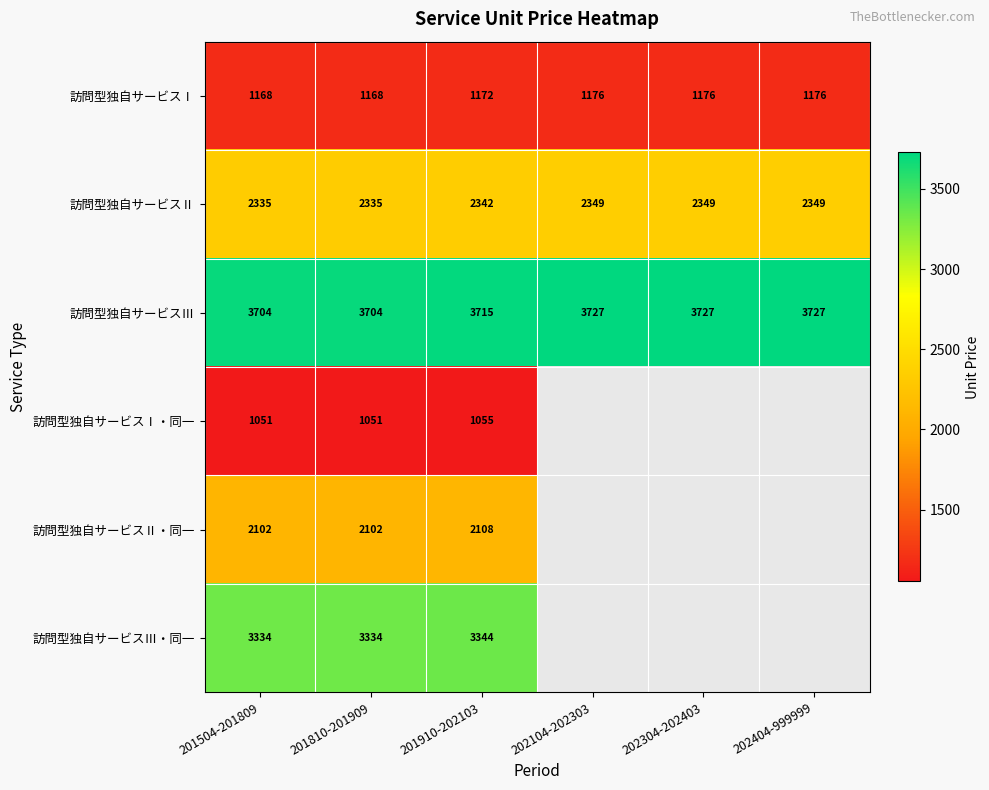

What is the difference between the highest and lowest values at 201810-201909?

2653